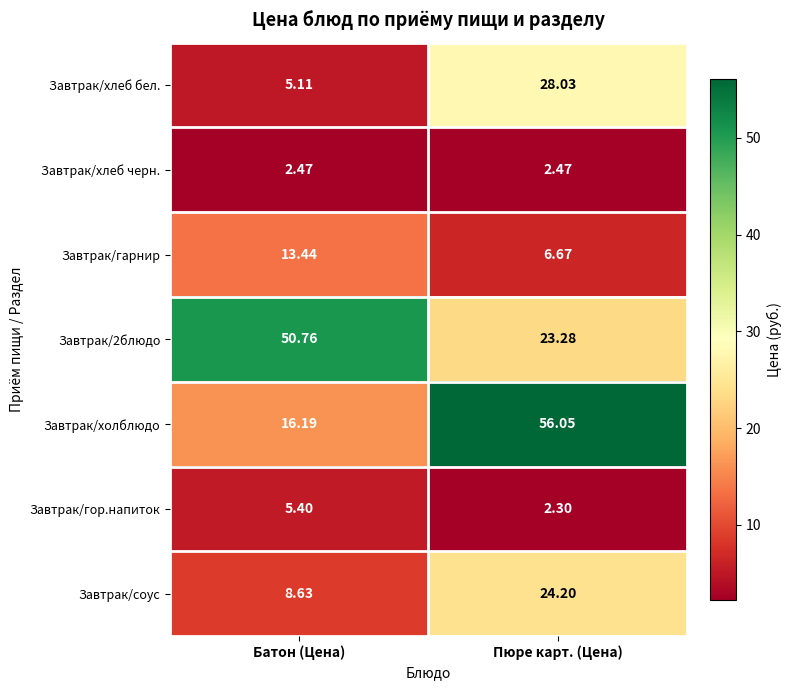

Rank the categories by Завтрак/соус value from highest to lowest.

Пюре карт. (Цена), Батон (Цена)